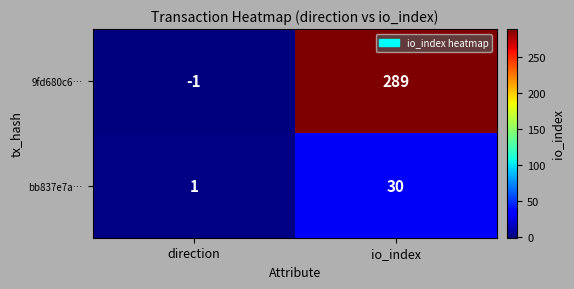

How many series are shown in this chart?

2